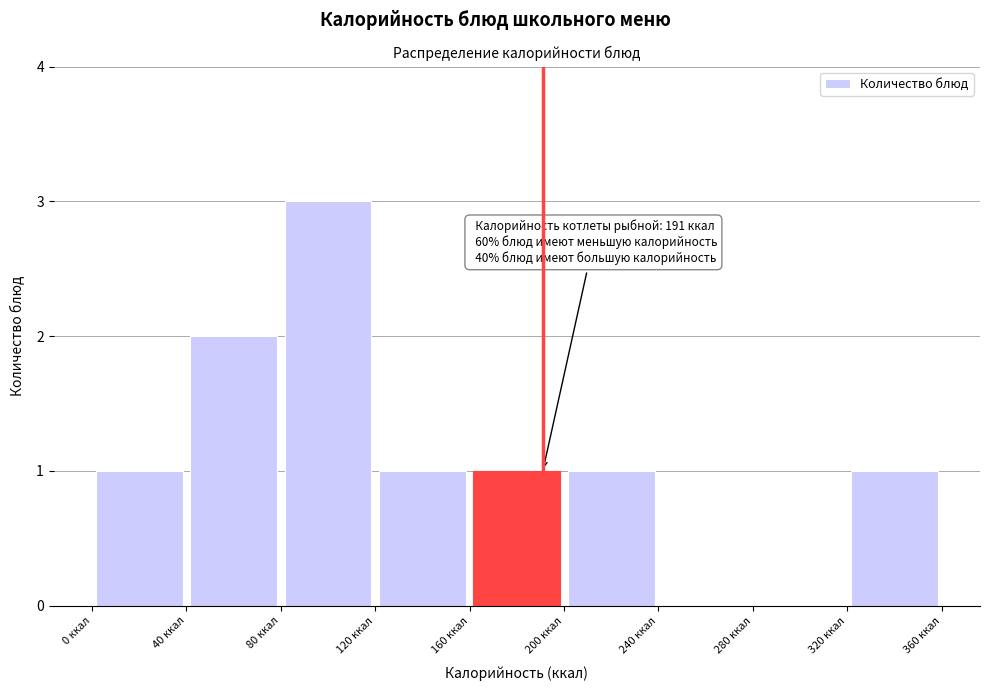

Over which range of the x-axis is the bar tallest?

80 to 120